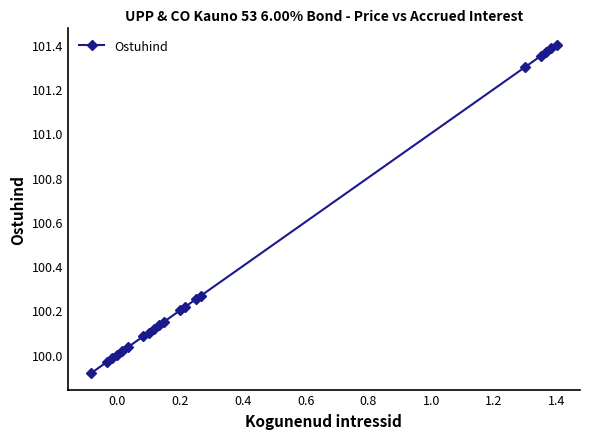

What is the difference between the maximum and second lowest values?

1.4